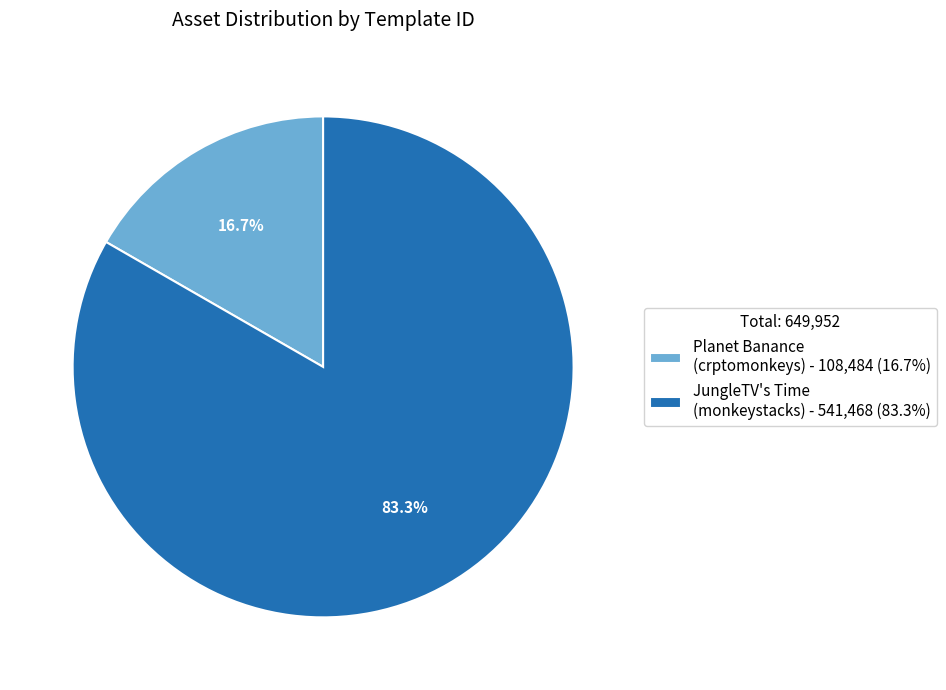

Rank the categories by value from highest to lowest.

JungleTV's Time (monkeystacks) - 541,468 (83.3%), Planet Banance (crptomonkeys) - 108,484 (16.7%)